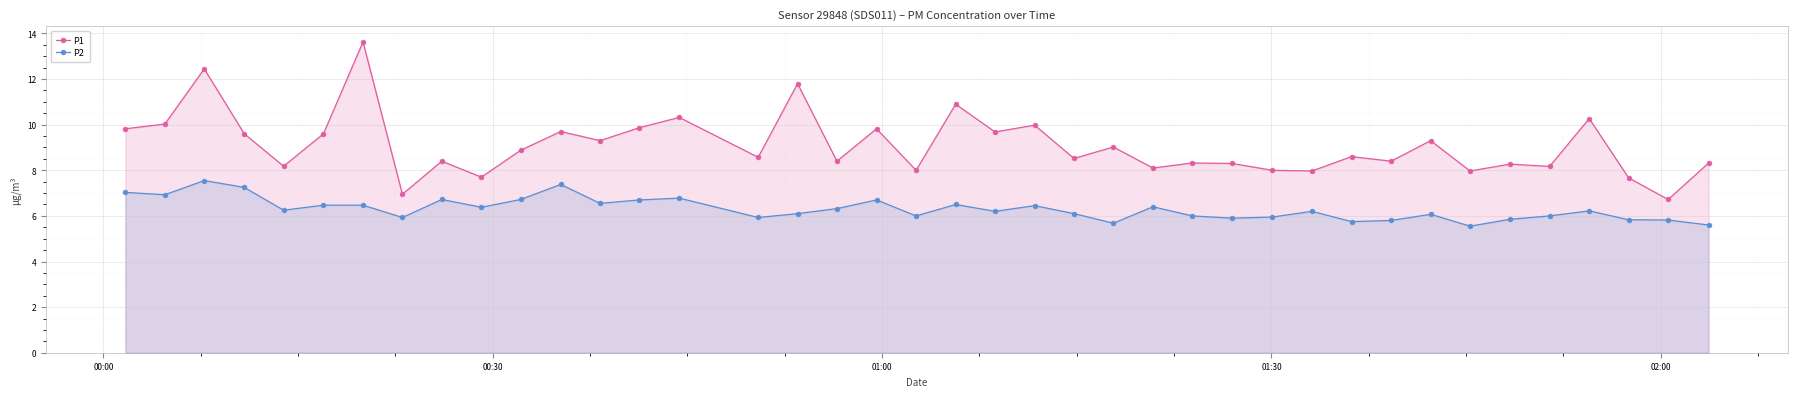

Which series has the largest total across all categories?

P1